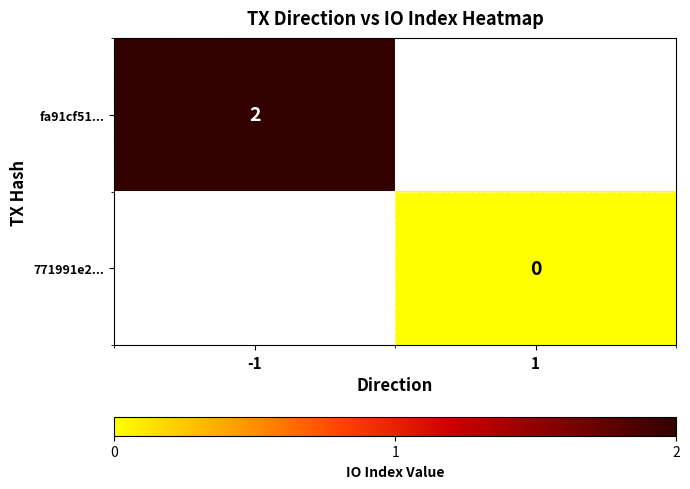

The fa91cf51... series shows 3 at -1. True or false?

False